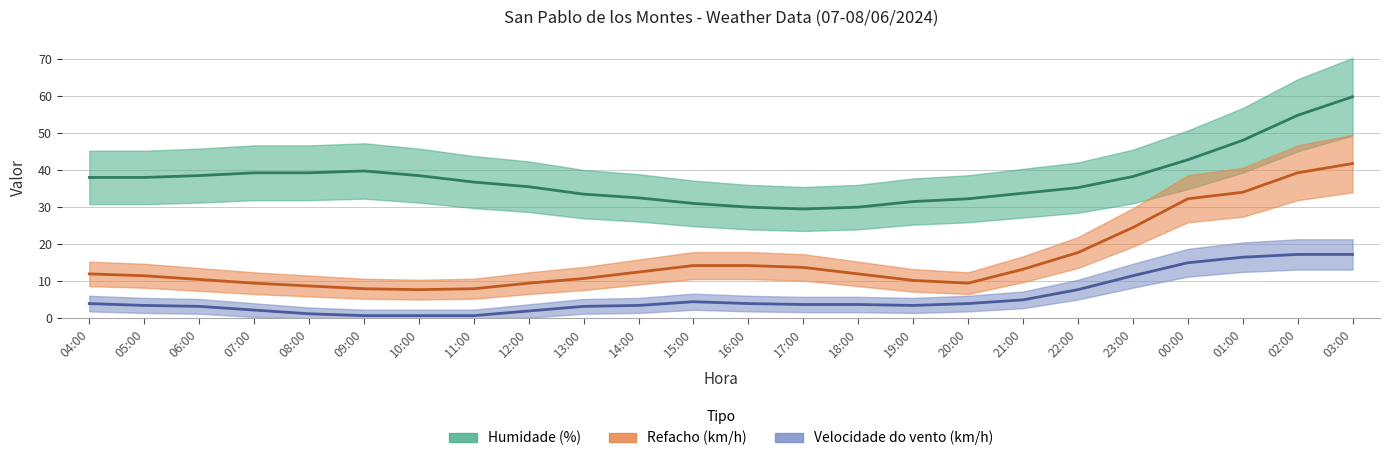

What are all the series names shown in the legend?

Humidade (%), Refacho (km/h), Velocidade do vento (km/h)